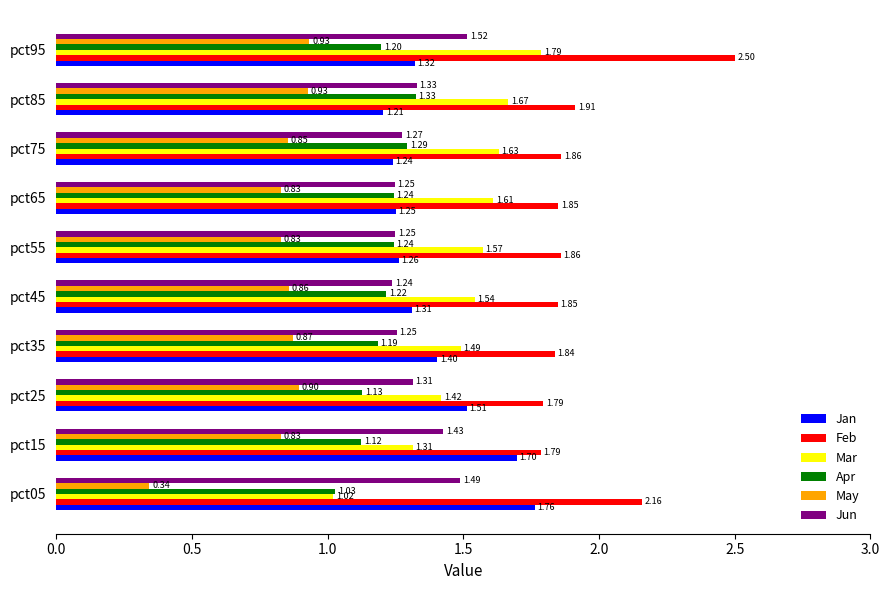

Which series has the largest total across all categories?

Feb